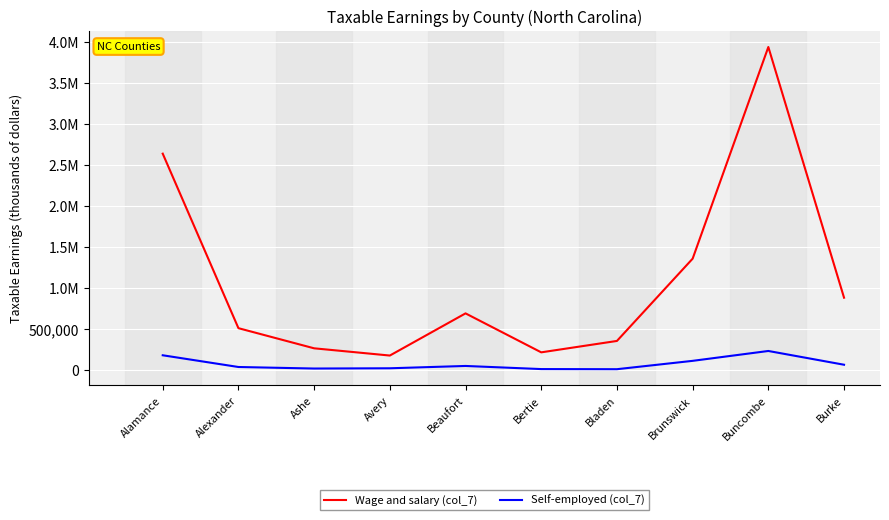

What is the sum of the Wage and salary (col_7) values at Burke and Beaufort?

1571972